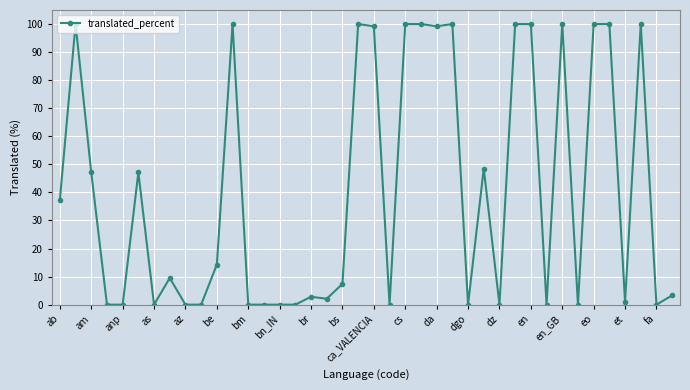

True or false: there are more than 1 points higher than both neighbors.

True